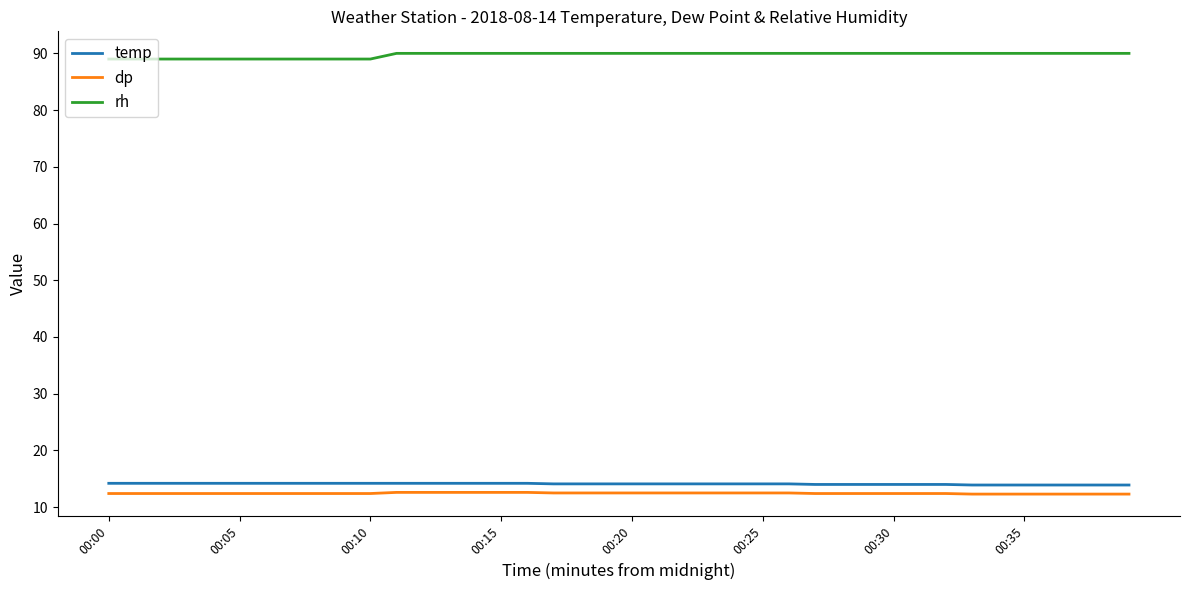

True or false: temp and rh intersect in this chart.

False